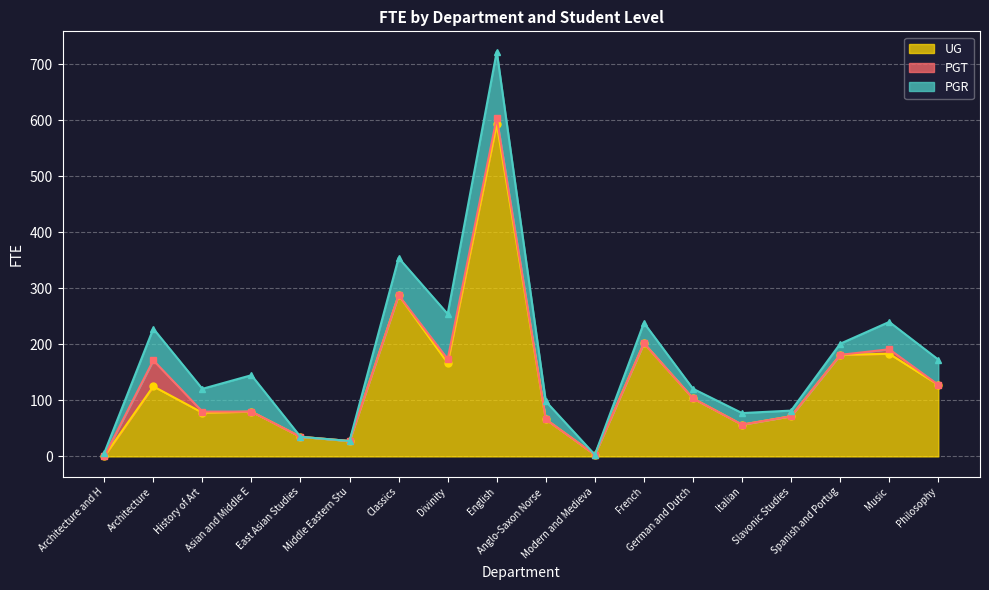

Reading left to right, transcribe all the data shown in this chart.

UG: 0.0	125.0	78.0	79.9	35.0	27.5	287.7	166.7	592.9	66.2	3.0	202.0	103.5	56.7	71.7	181.2	183.2	127.6
PGT: 0.0	46.5	2.0	0.0	0.0	0.0	0.0	7.0	11.5	0.0	0.0	0.0	0.0	0.0	0.0	0.0	8.0	0.2
PGR: 6.0	56.6	40.6	65.0	0.0	0.0	66.6	80.6	118.0	32.0	0.0	36.4	17.3	20.6	10.1	19.9	48.8	45.0